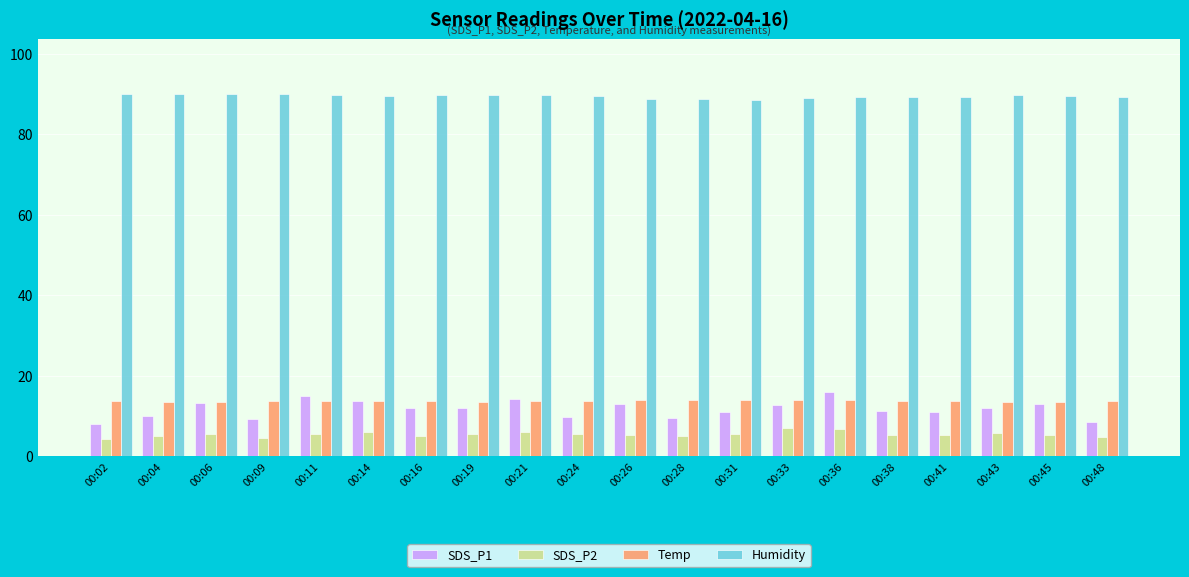

How many bars are there in total?

80